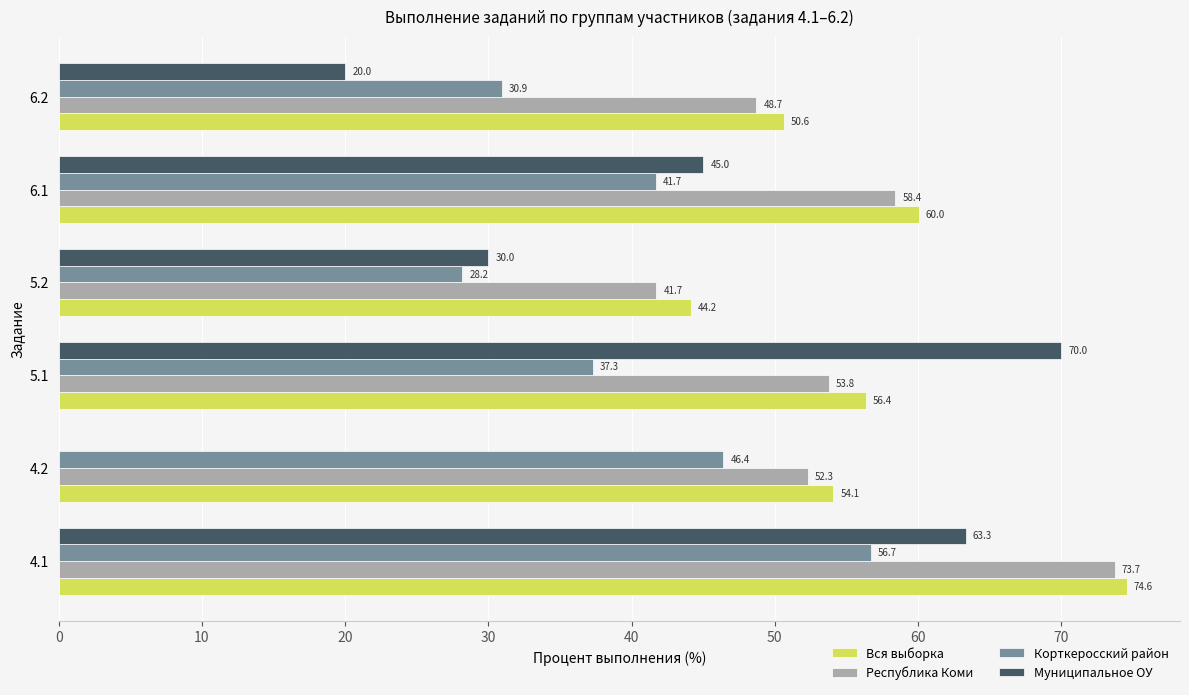

Which series changed the most between 6.1 and 6.2?

Муниципальное ОУ